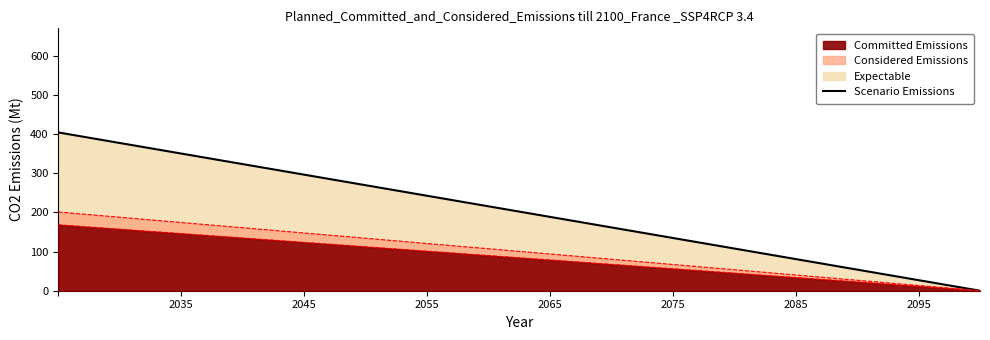

What is the difference between the maximum and minimum values?

404.1